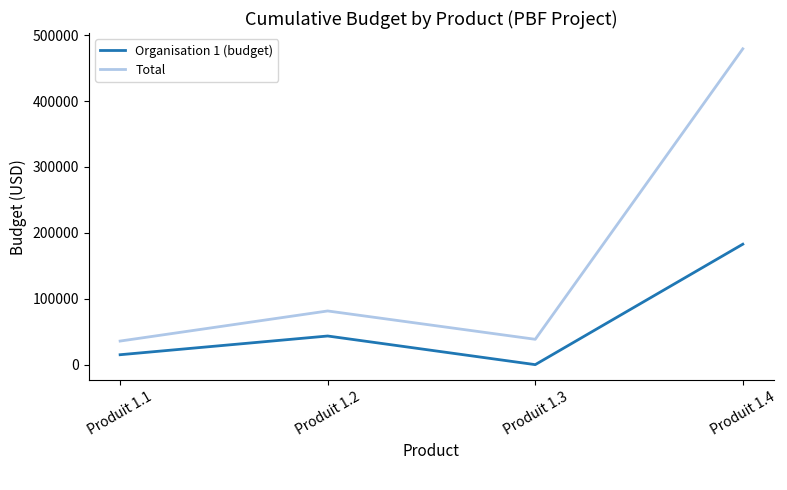

Rank the series by their maximum value, from lowest to highest.

Organisation 1 (budget), Total